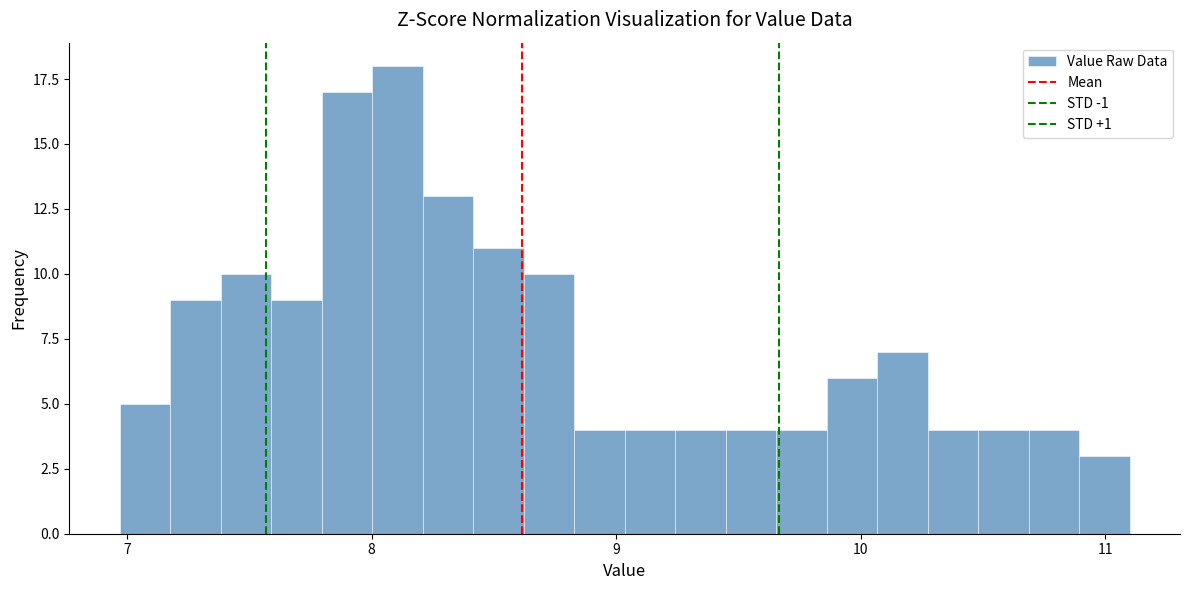

Read against the x-axis, roughly where is the centre of the tallest bar?

8.1